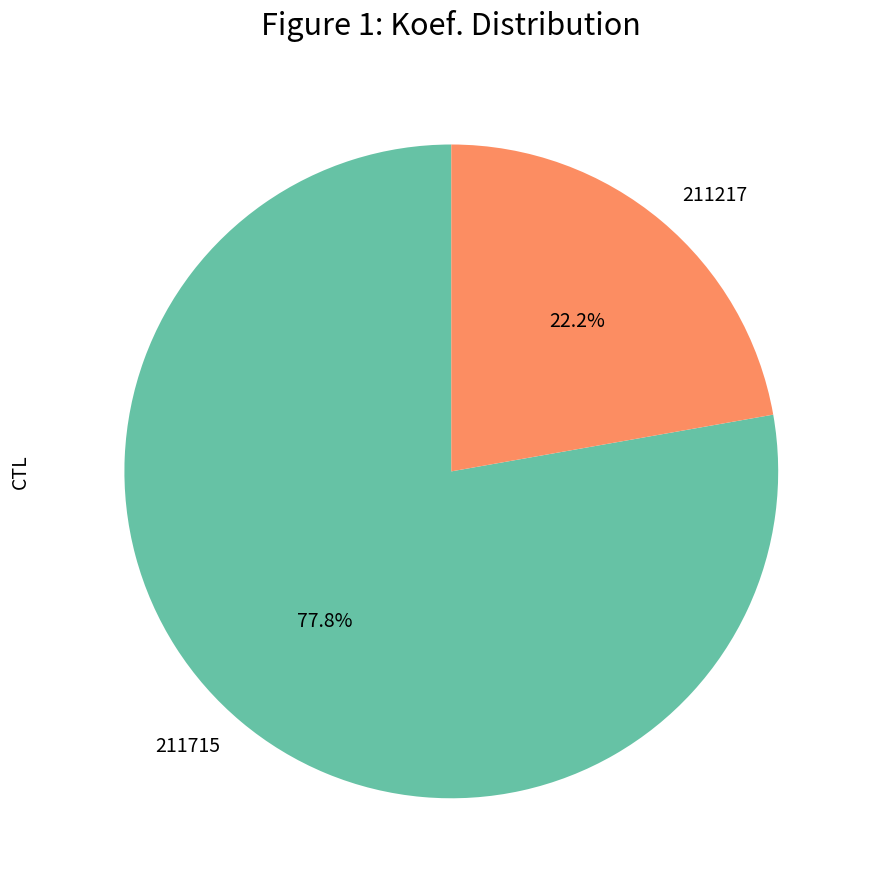

Count the number of slices in the pie.

2